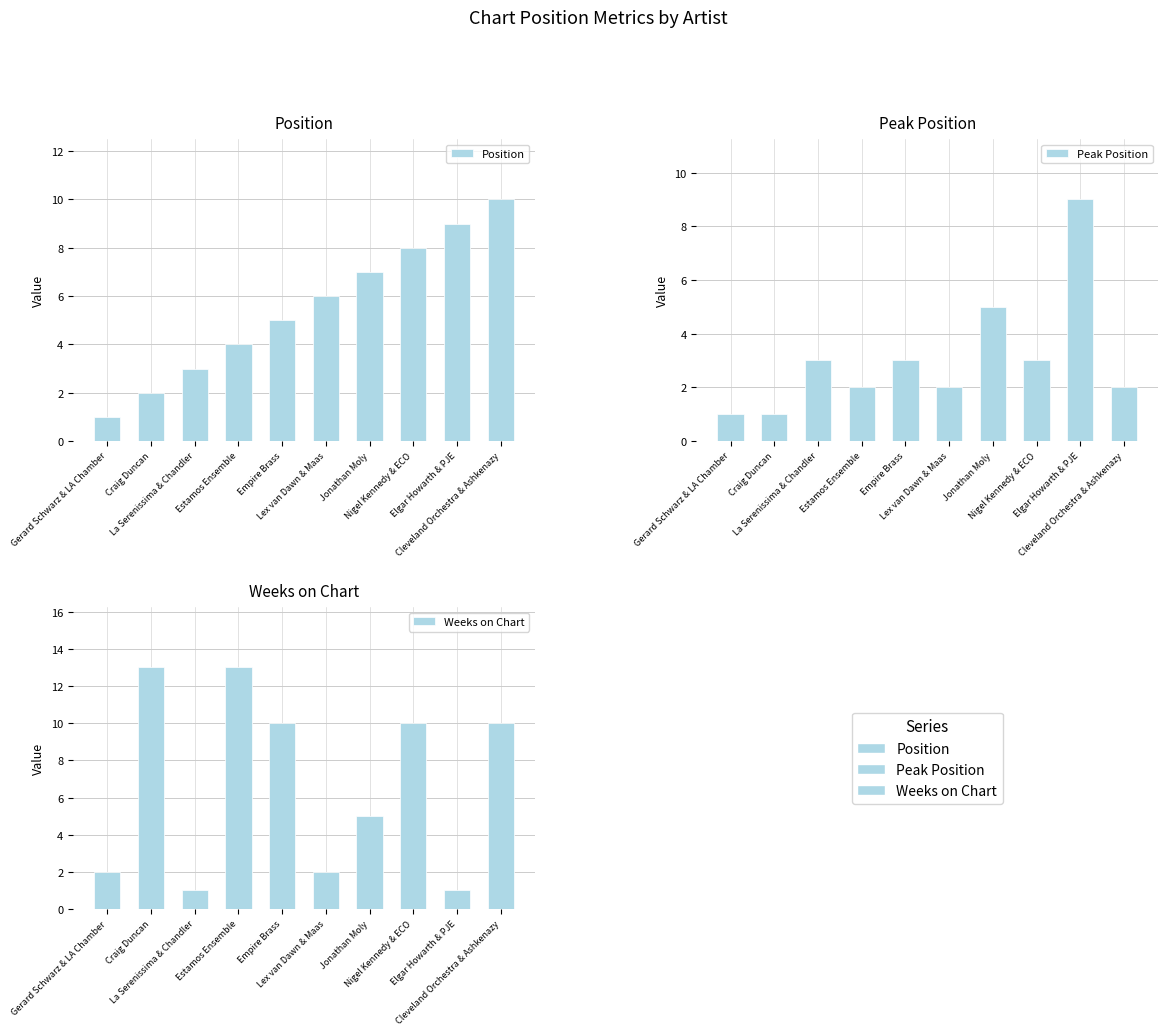

At which label does Weeks on Chart first exceed 10?

Craig Duncan